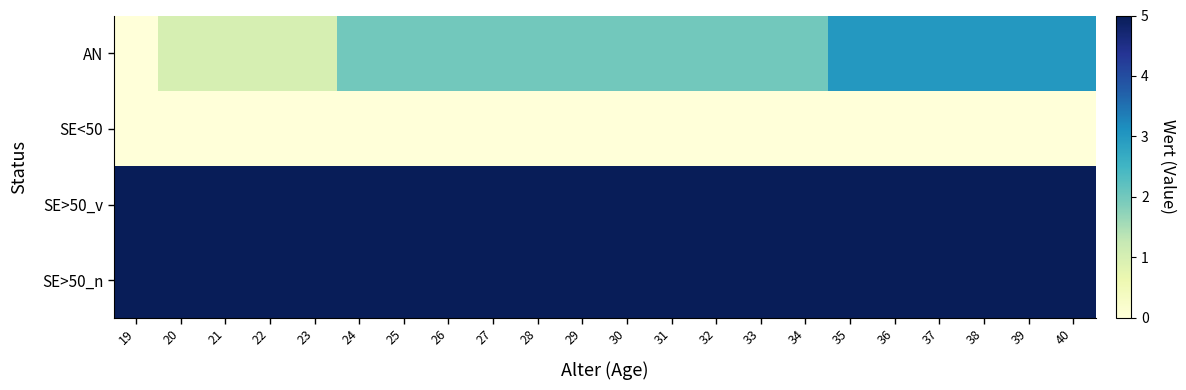

Which has a higher value, 39 or 36?

39